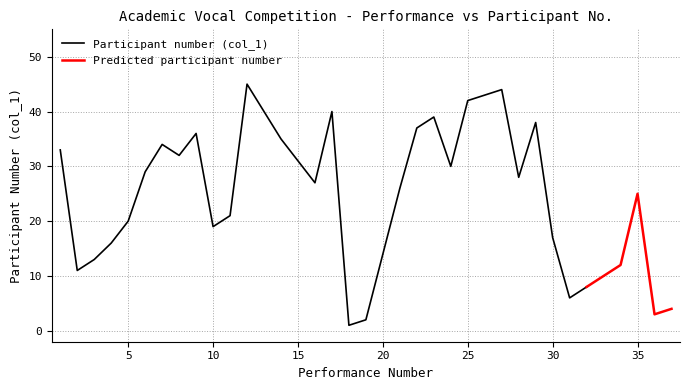

Is it true that Participant number (col_1) equals 14 at 20?

True